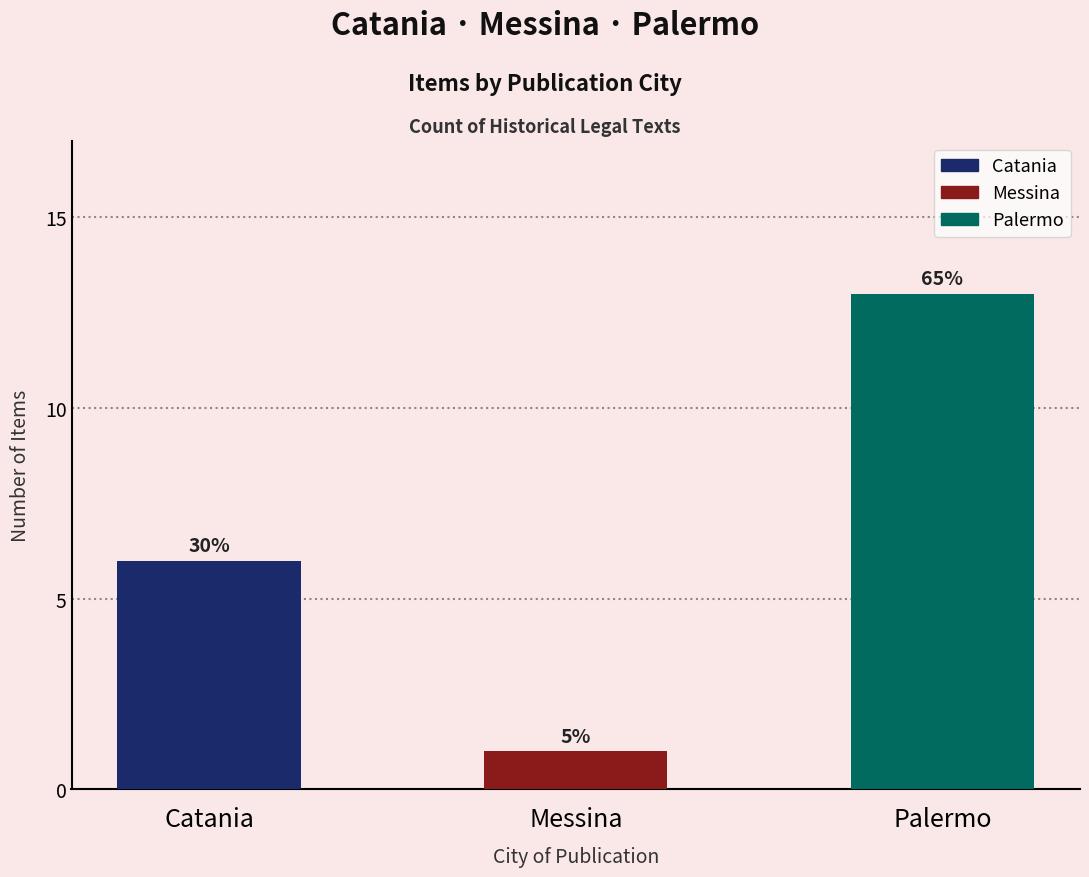

Does the chart contain any negative values?

No